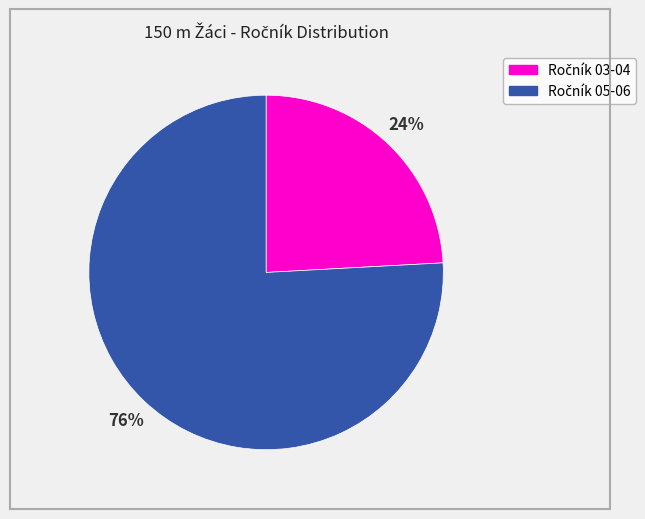

To the nearest percent, what is the average slice percentage?

50%